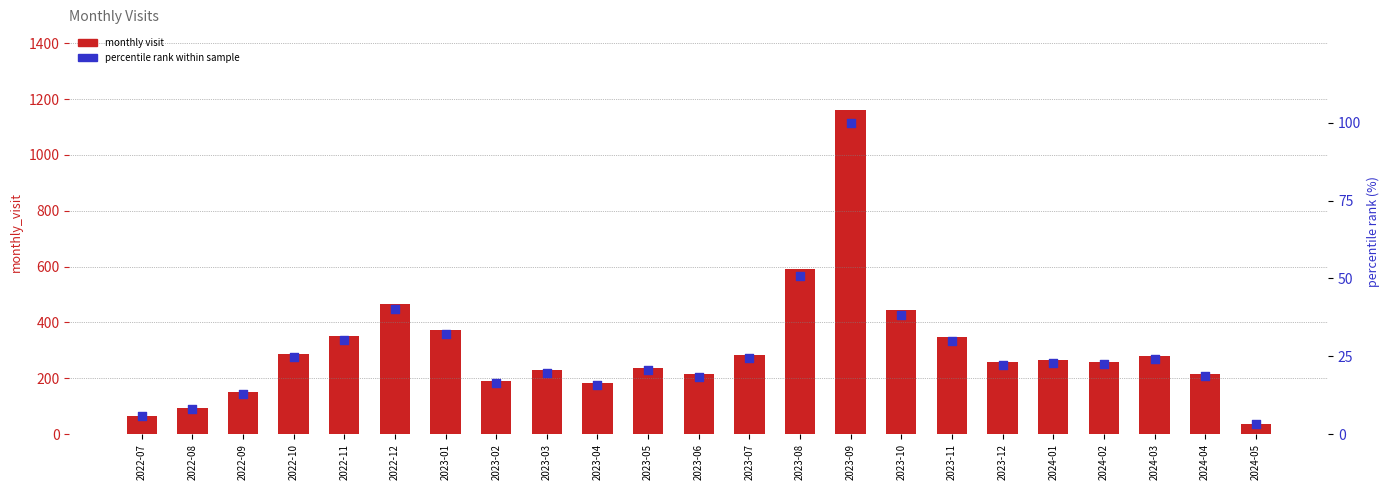

At which category is the sum across all series the highest?

2023-09